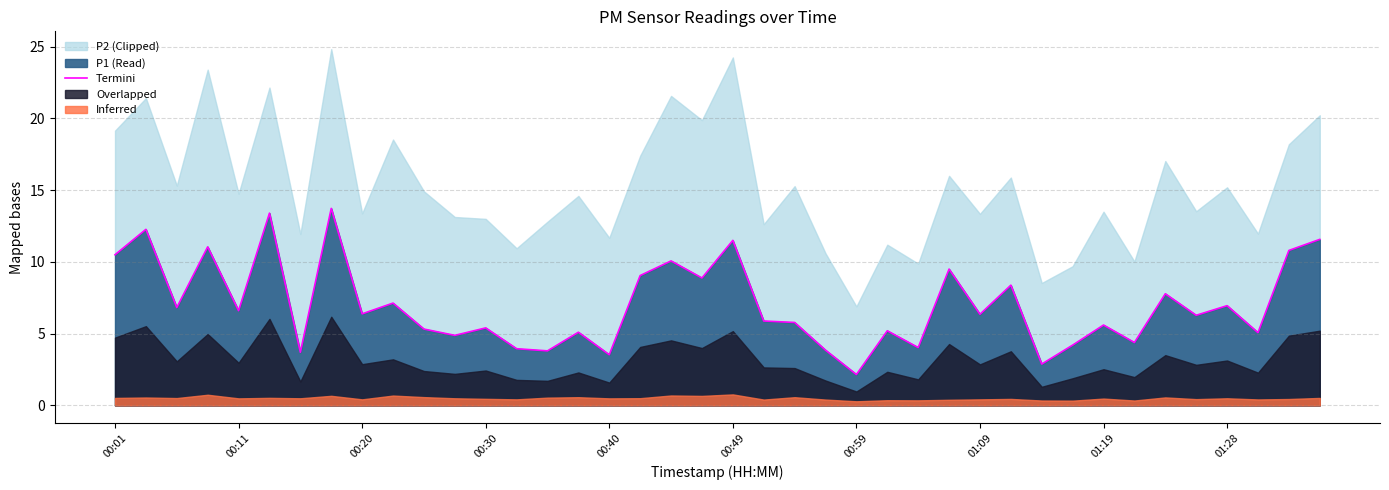

What position from the right is 00:01?

40